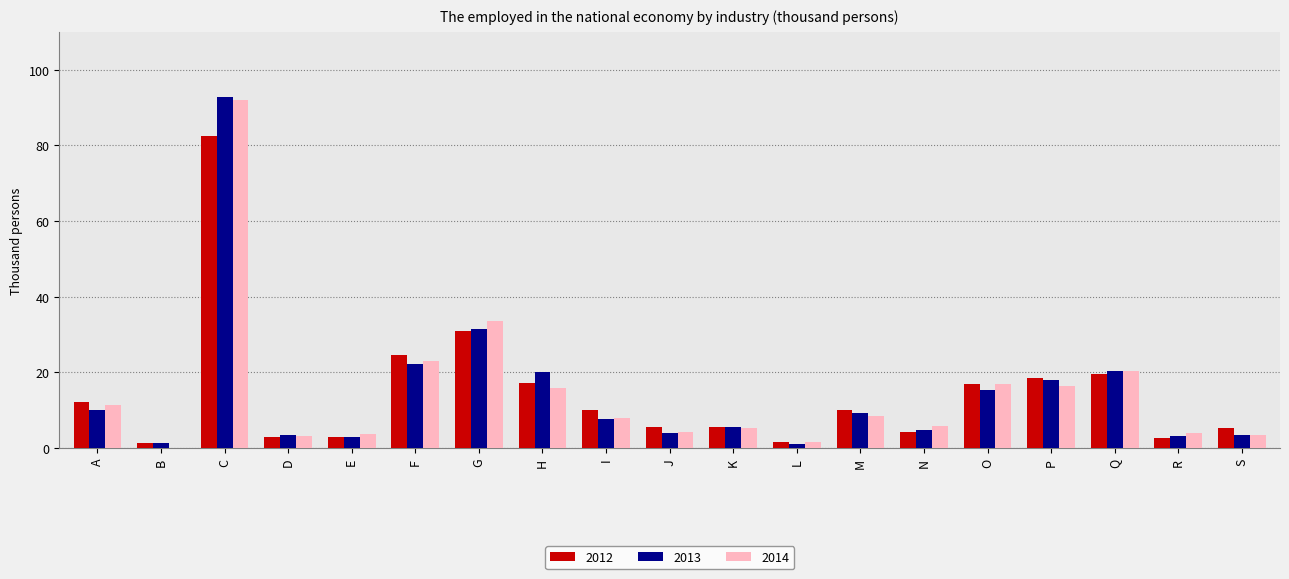

How many groups of bars are there?

19